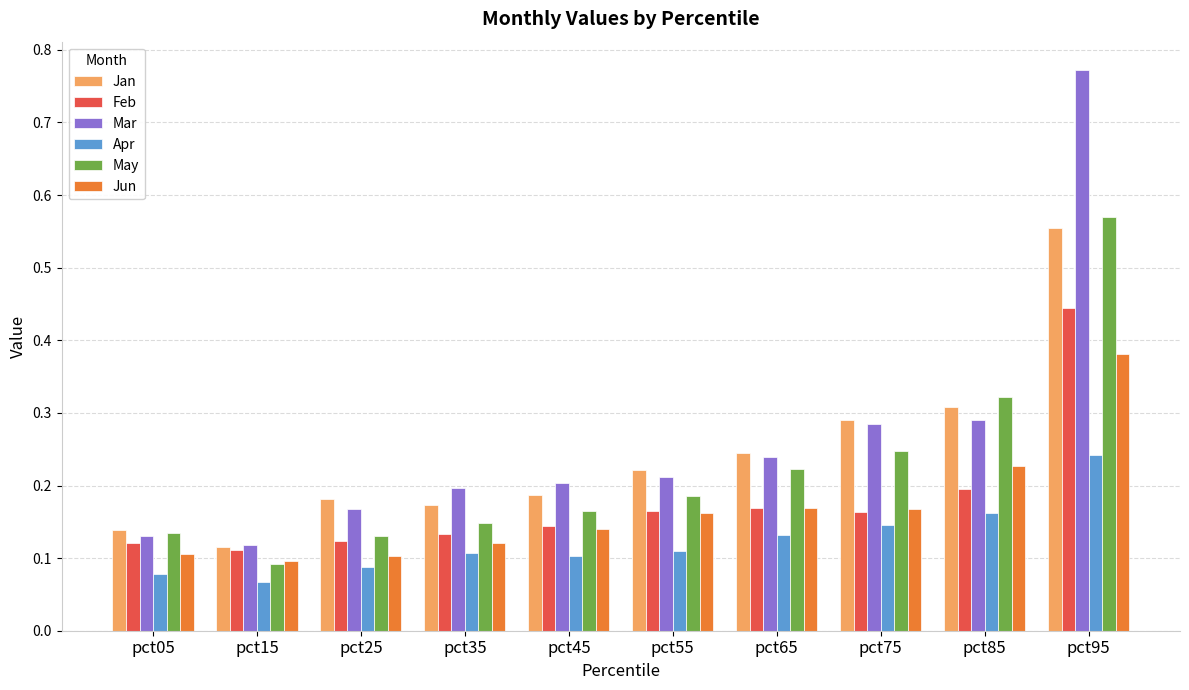

At how many categories does at least one series exceed 0?

10